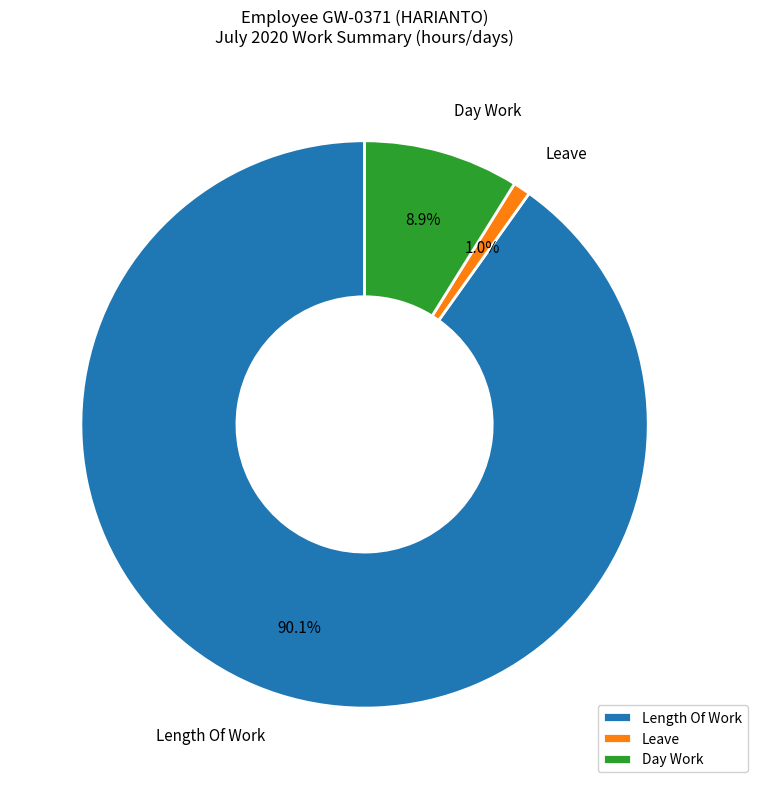

Which slice is the smallest?

Leave